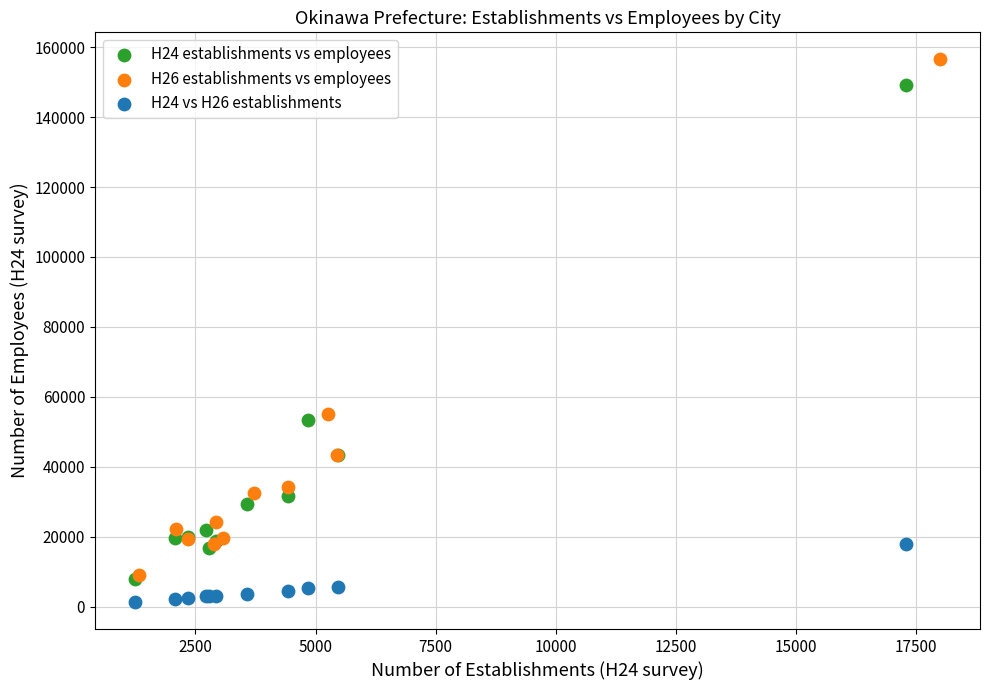

Which series has the widest spread of Y values?

H26 establishments vs employees